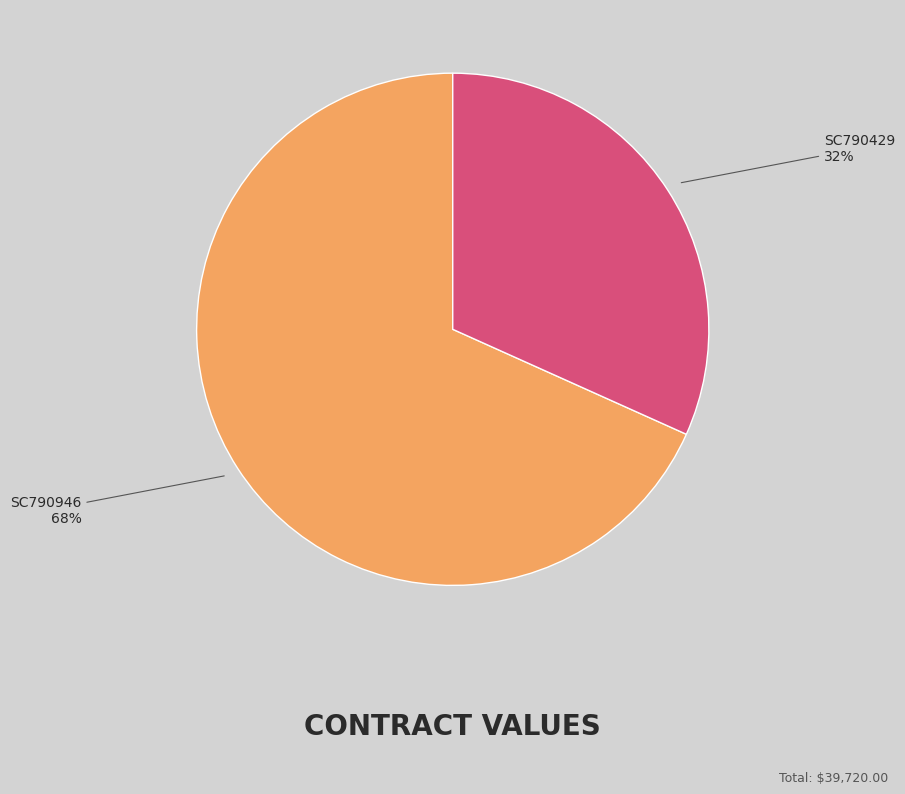

What is the smallest slice in the pie chart?

SC790429